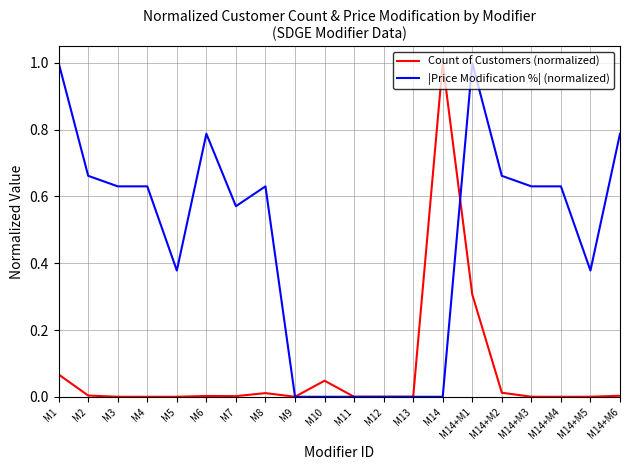

True or false: |Price Modification %| (normalized) has a value of 0.0 at M12.

True